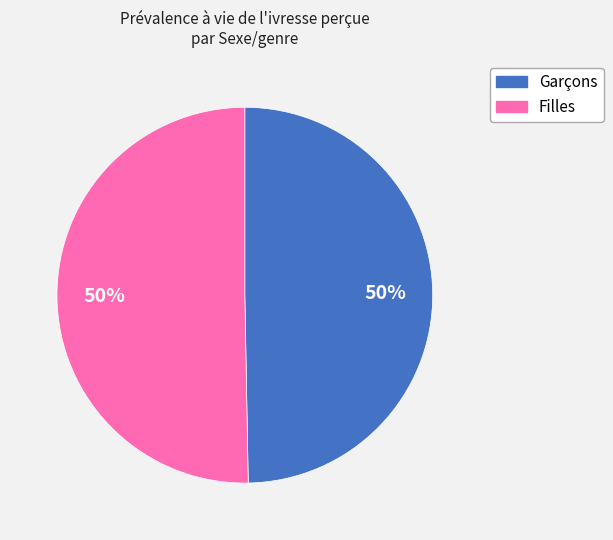

Is the sum of Filles and Garçons greater than half?

Yes